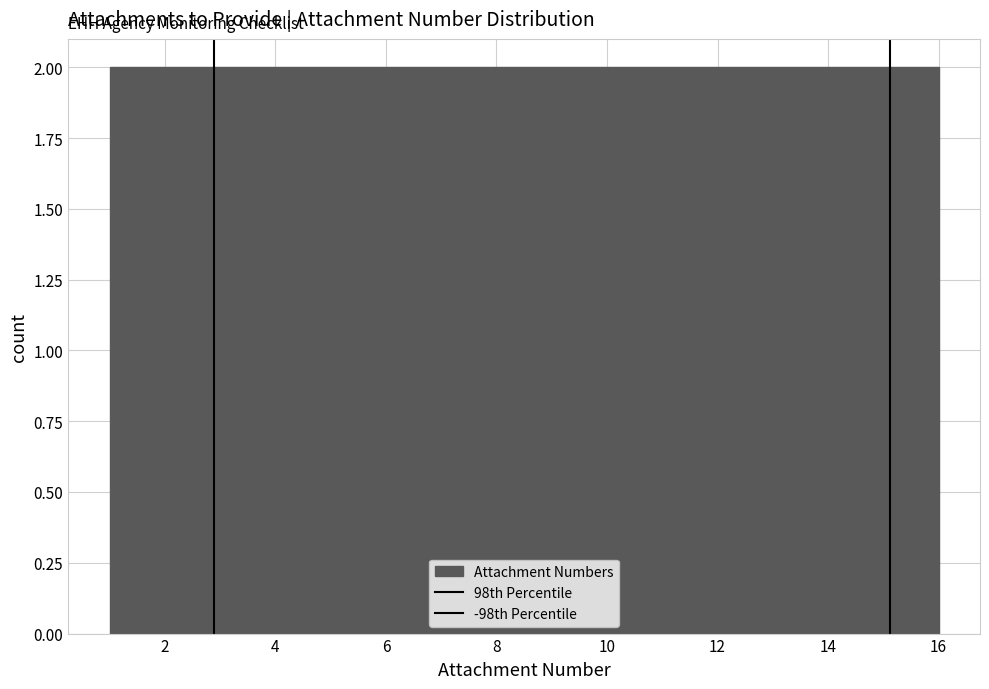

How tall is the bar that spans 12.2 to 14.2 on the x-axis? Neither the bar edges nor the heights are printed on the chart, so give them approximately, as read against the axes.

2